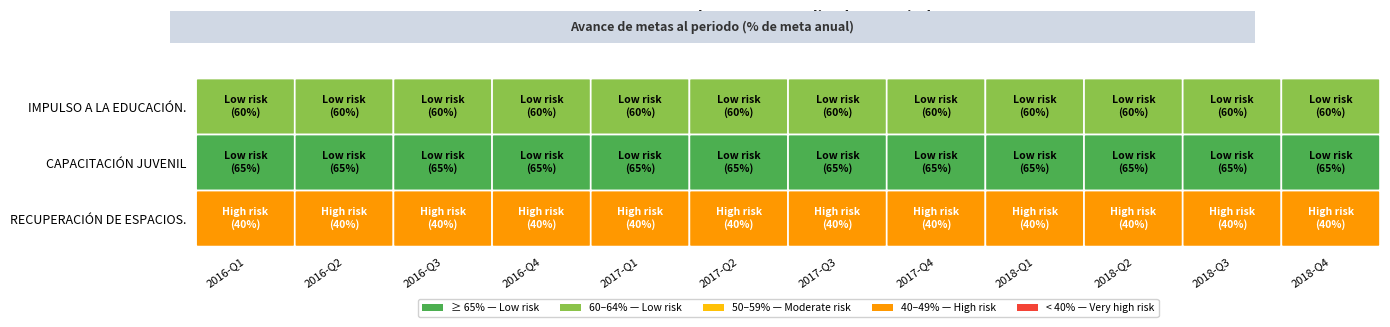

What is the sum of the IMPULSO A LA EDUCACIÓN. values at 6 and 7?

120